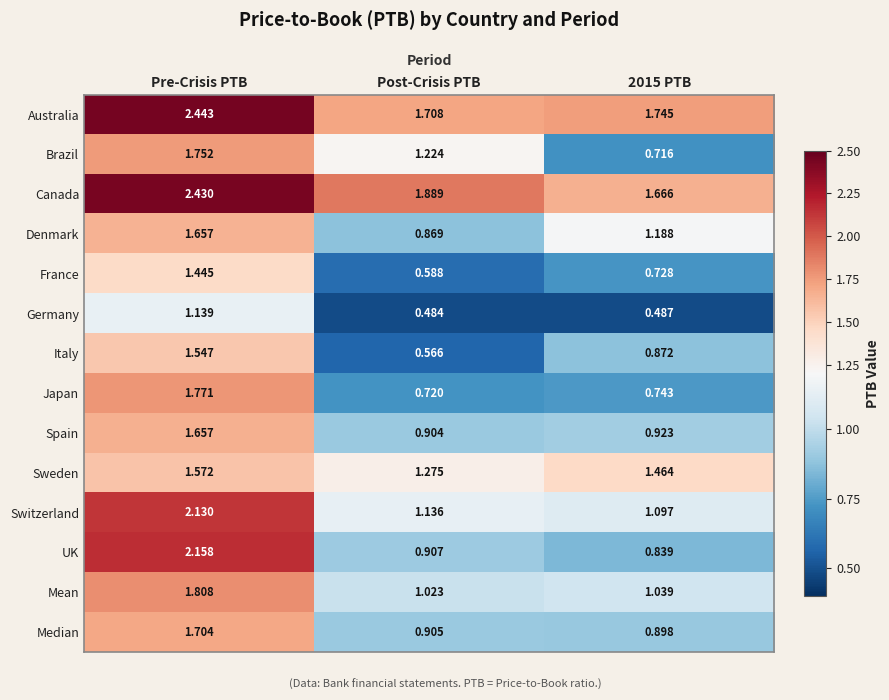

Between Post-Crisis PTB and 2015 PTB, which series saw the biggest shift?

Brazil